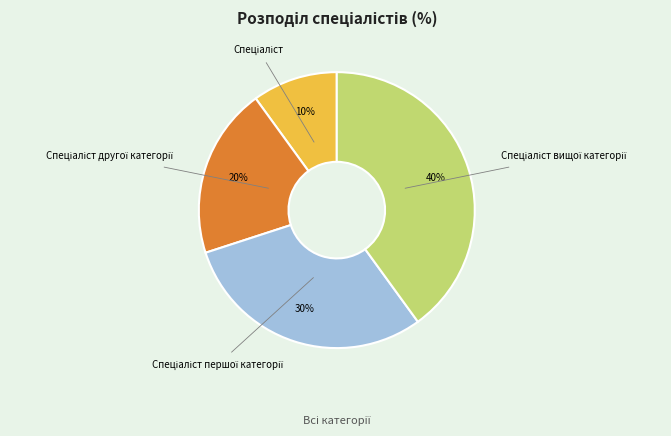

Count the number of slices in the pie.

4